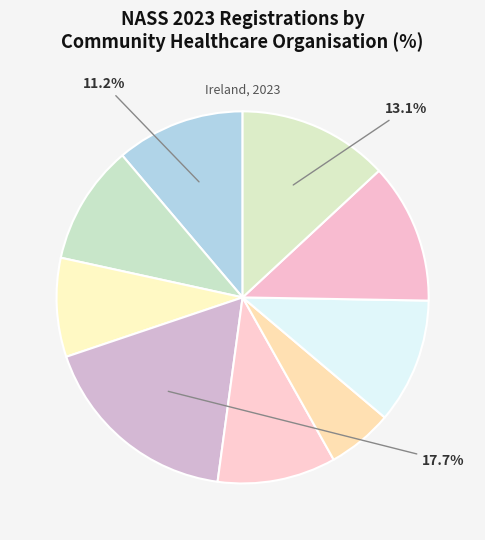

Which category has the biggest portion of the pie?

CHO 4